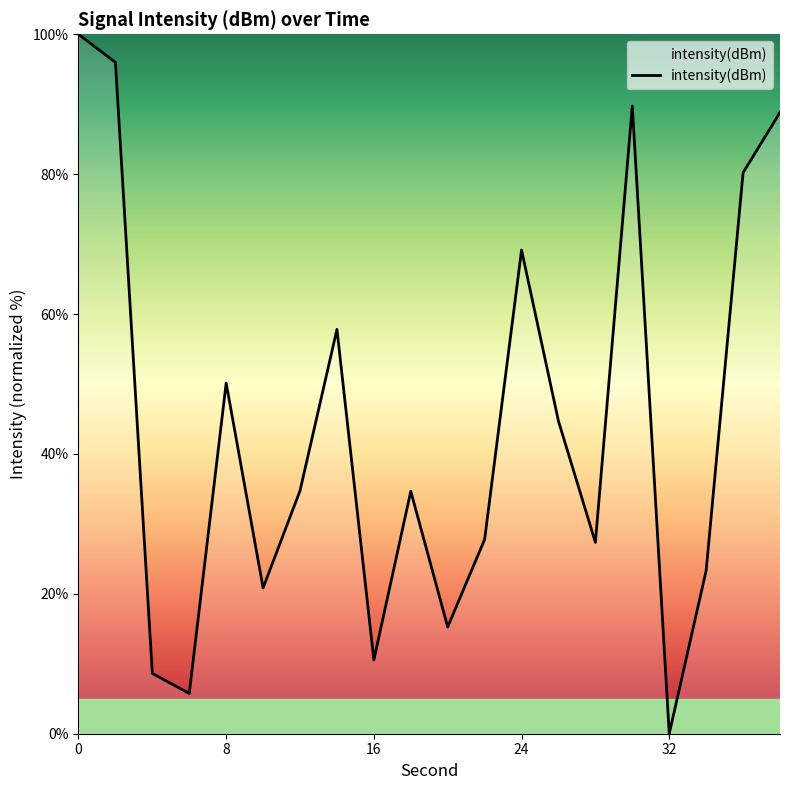

What is the greatest value displayed?

100.0